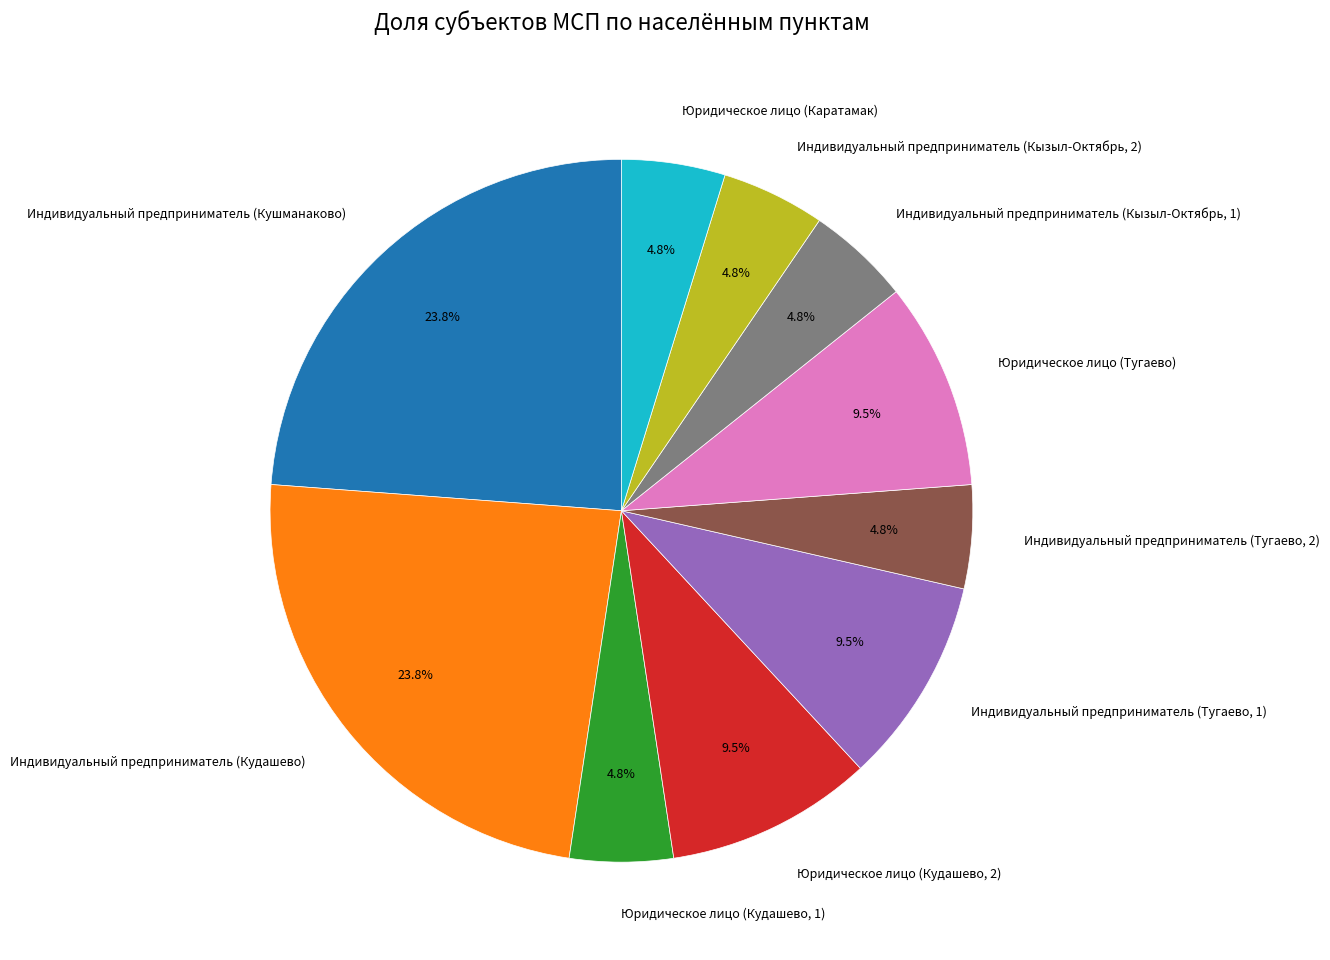

How many slices are in this pie chart?

10